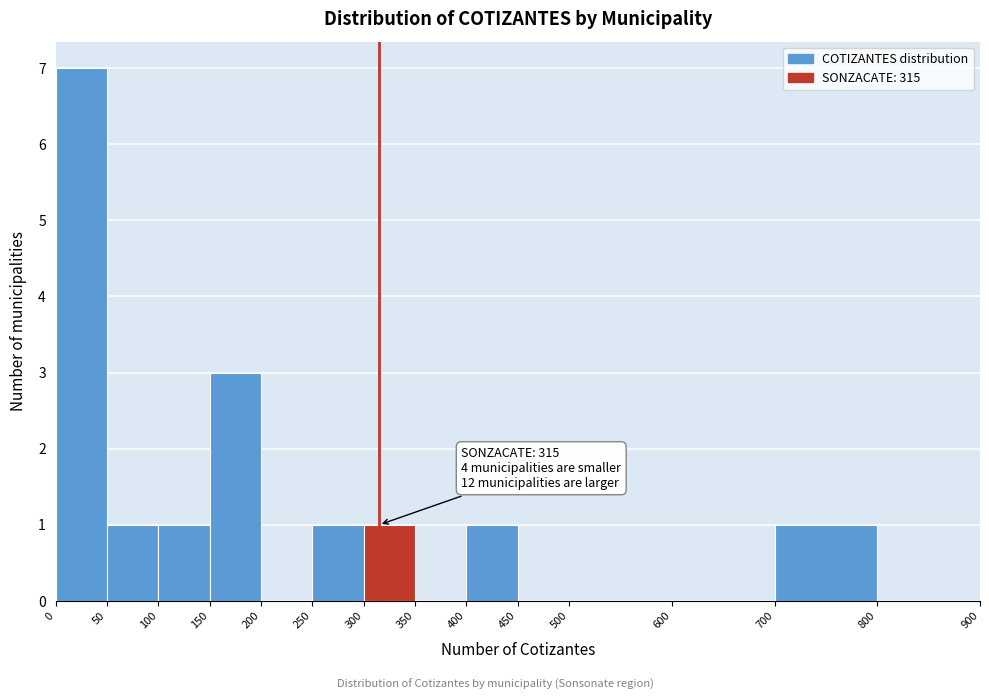

Which range on the x-axis has the tallest bar?

0 to 50